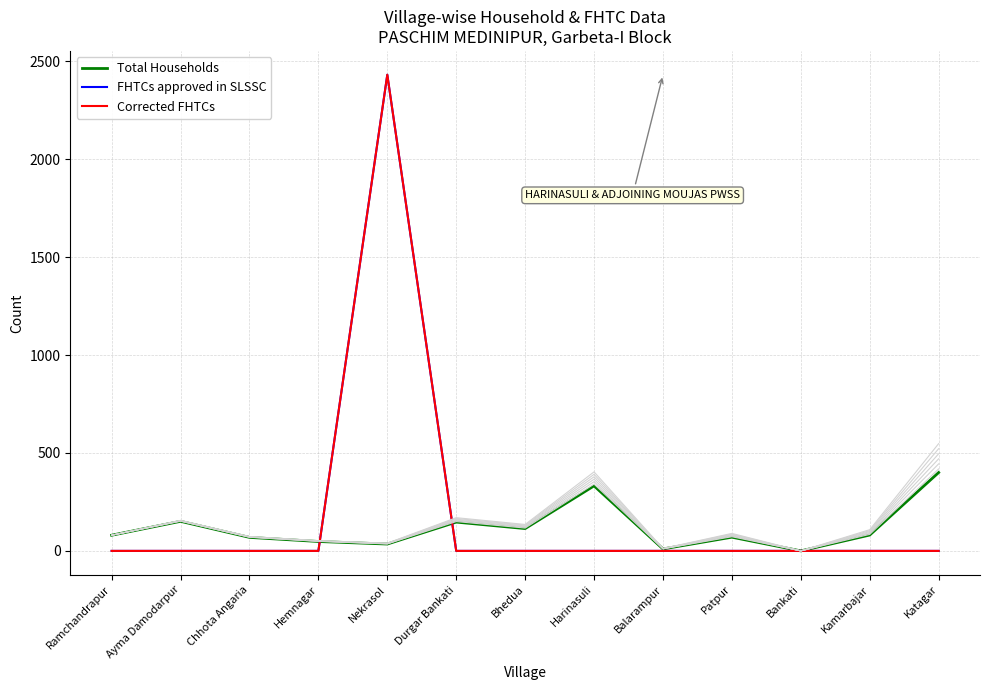

What is the difference between the maximum and second lowest values in the Corrected FHTCs series?

2431